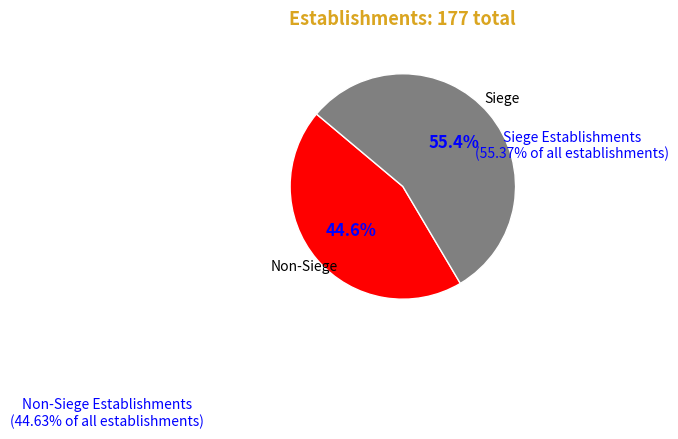

Do Non-Siege Establishments and Siege Establishments together represent more than half of the pie?

Yes